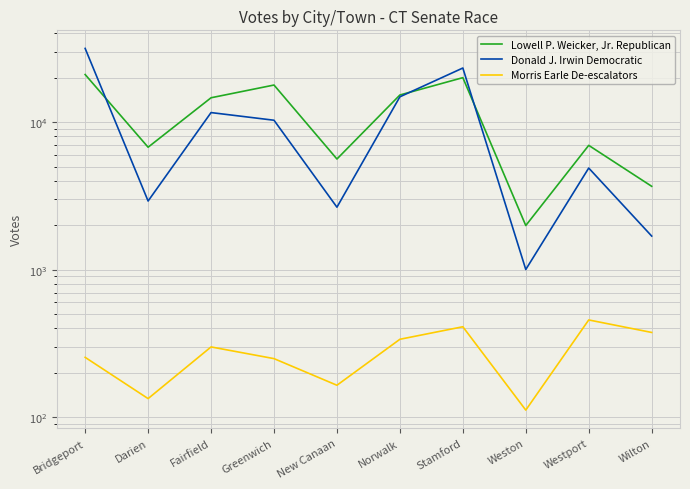

Where is the first local maximum for Morris Earle De-escalators?

Fairfield